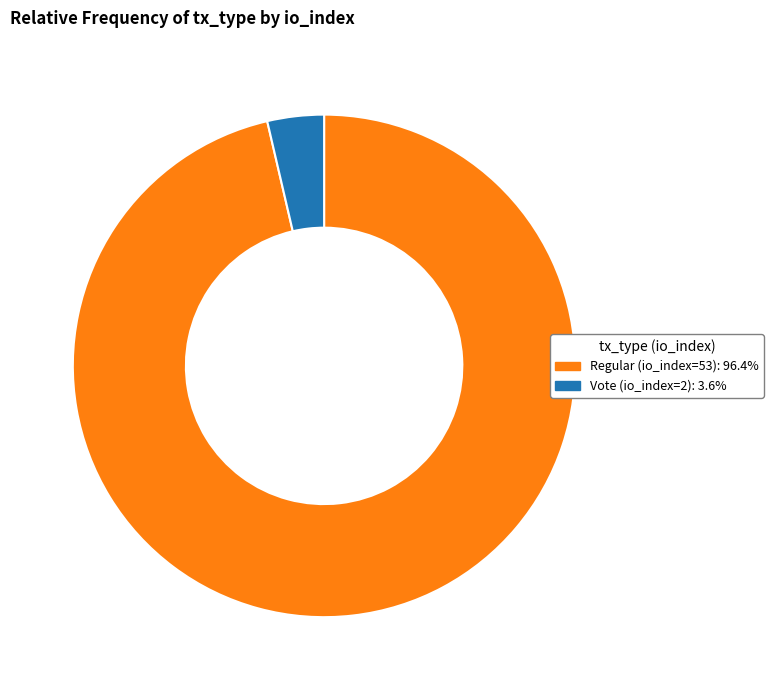

How many segments does this pie chart have?

2